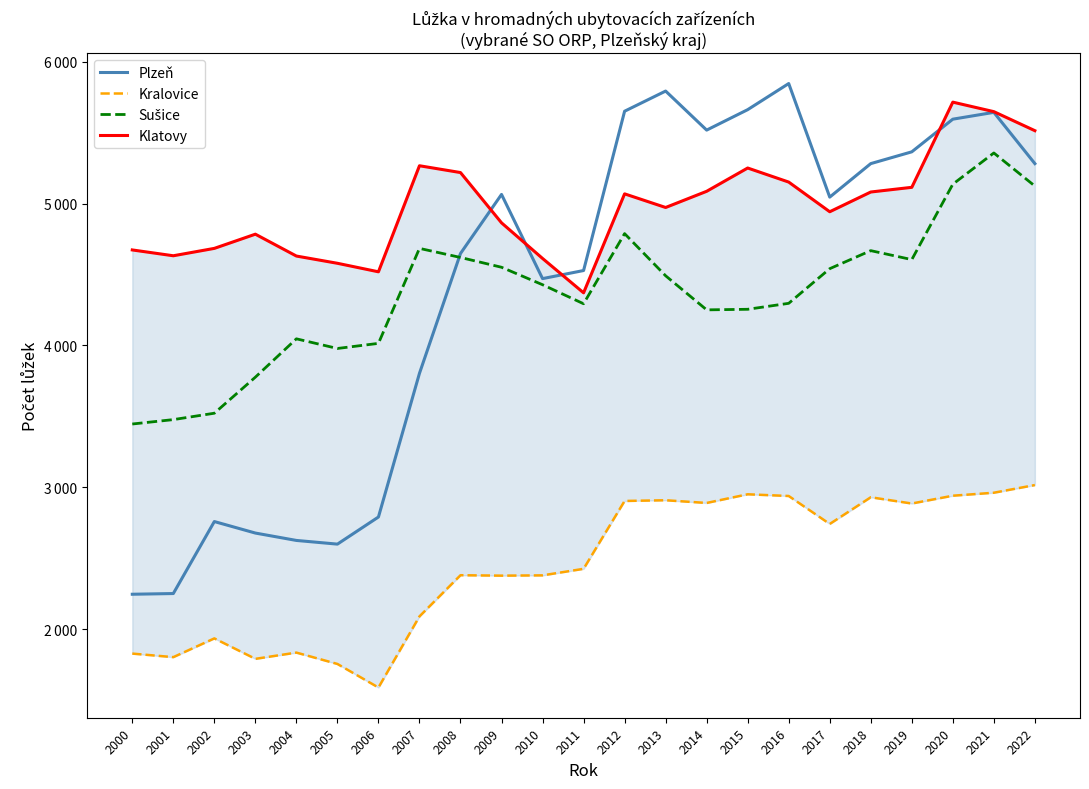

At how many categories does at least one series exceed 5130?

12